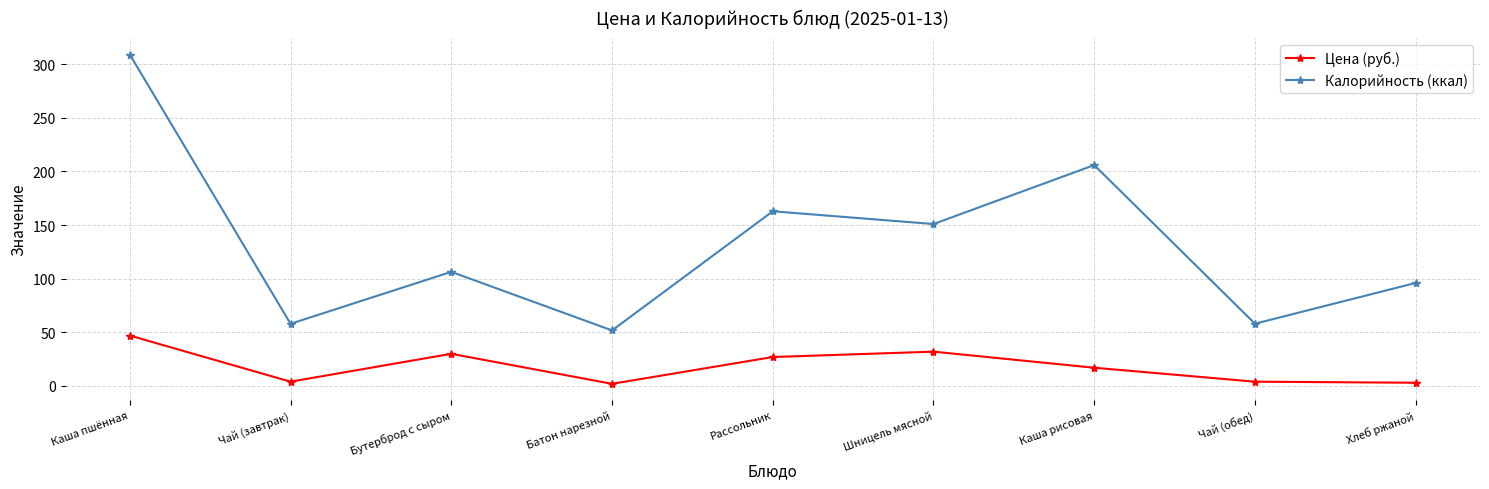

What is the label of the 9th point from the right?

Каша пшённая